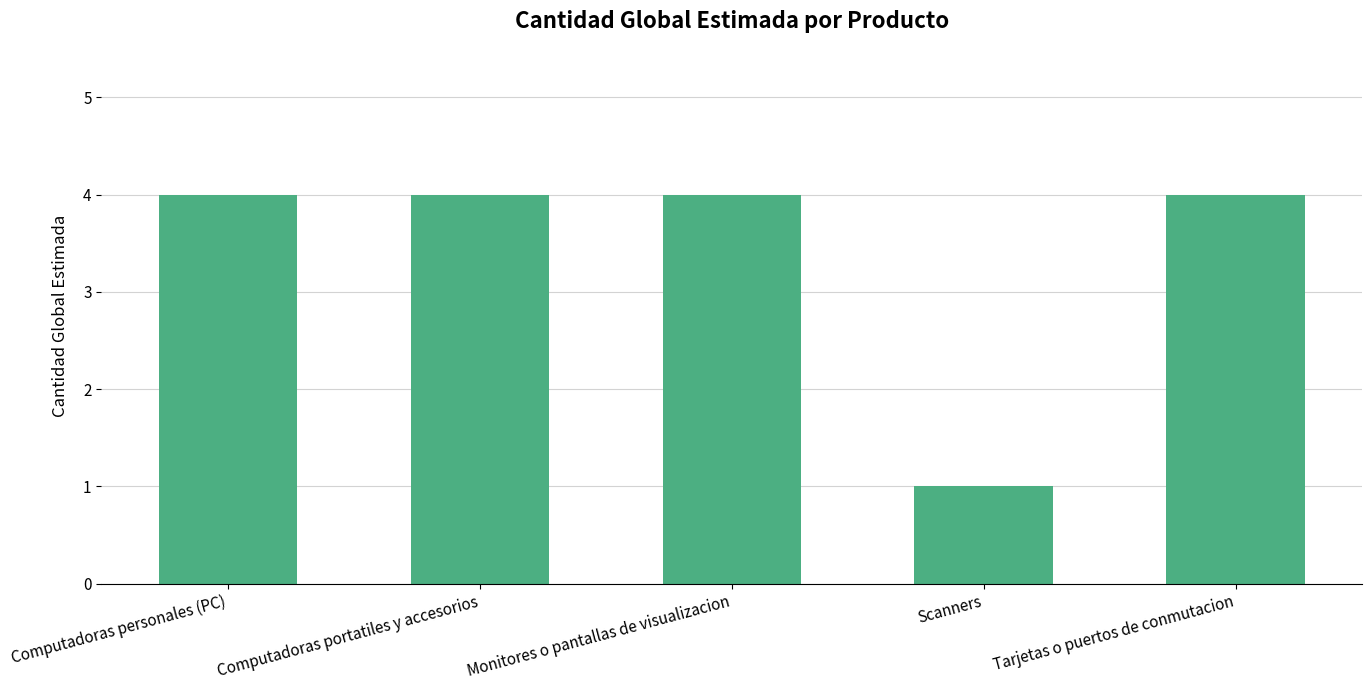

What is the maximum value shown in the chart?

4